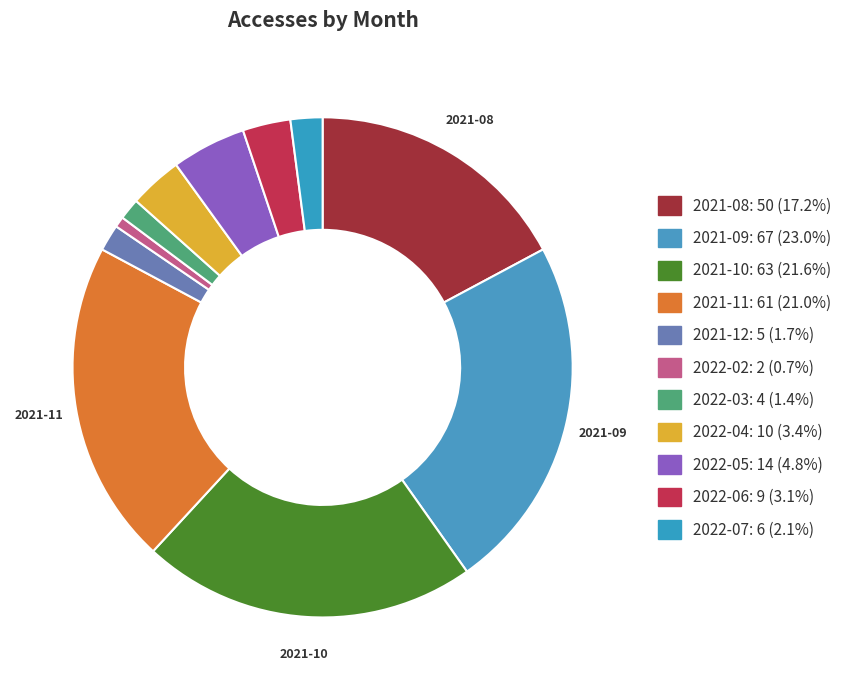

How many slices are in this pie chart?

11